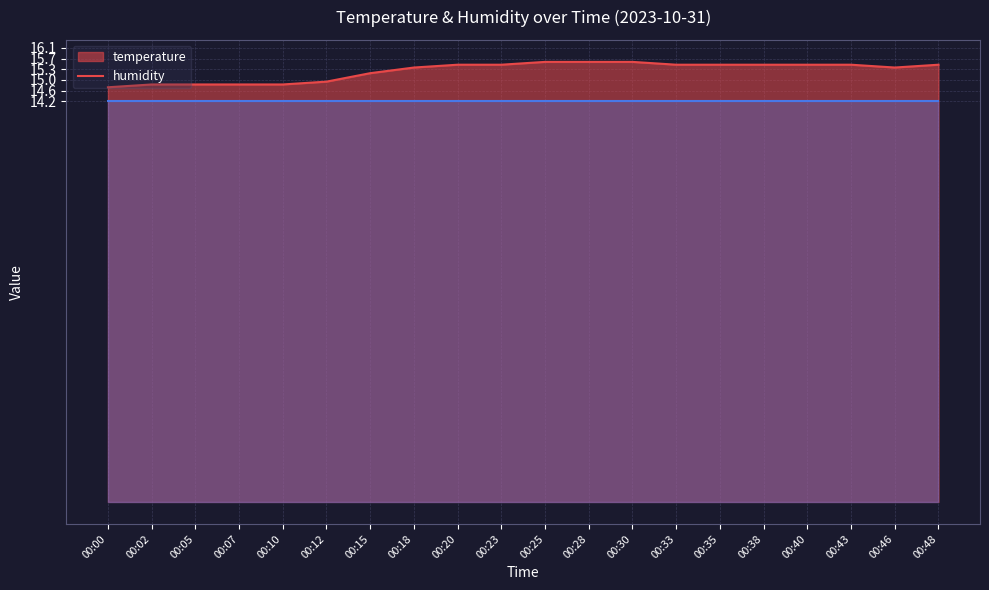

Rank the categories by value from lowest to highest.

00:00, 00:02, 00:05, 00:07, 00:10, 00:12, 00:15, 00:18, 00:46, 00:20, 00:23, 00:33, 00:35, 00:38, 00:40, 00:43, 00:48, 00:25, 00:28, 00:30